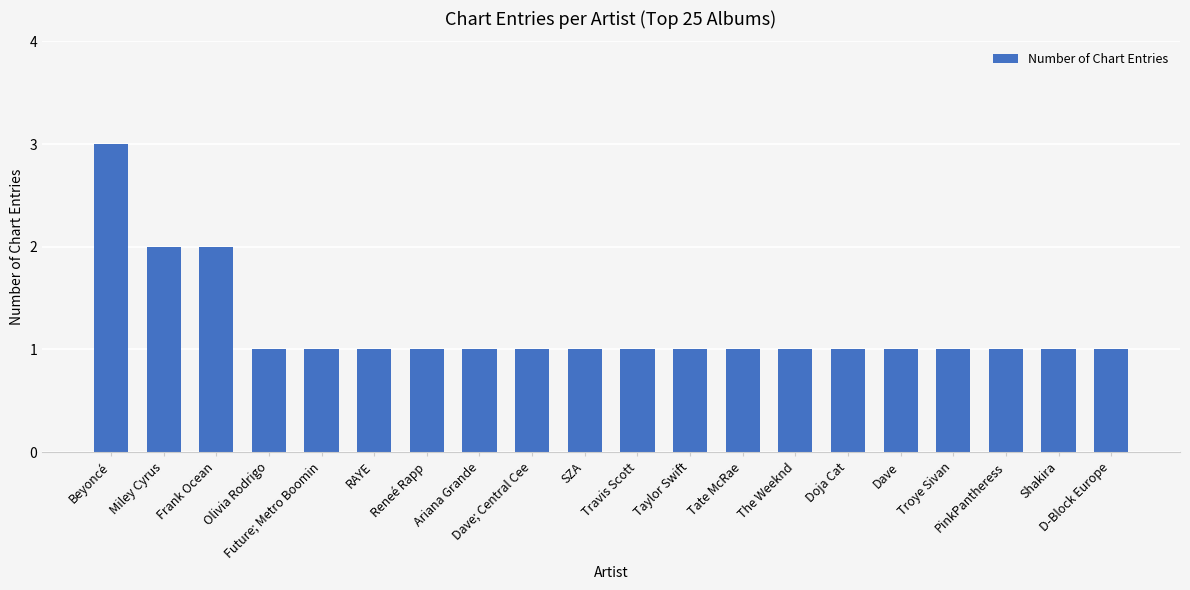

What is the minimum value shown in the chart?

1